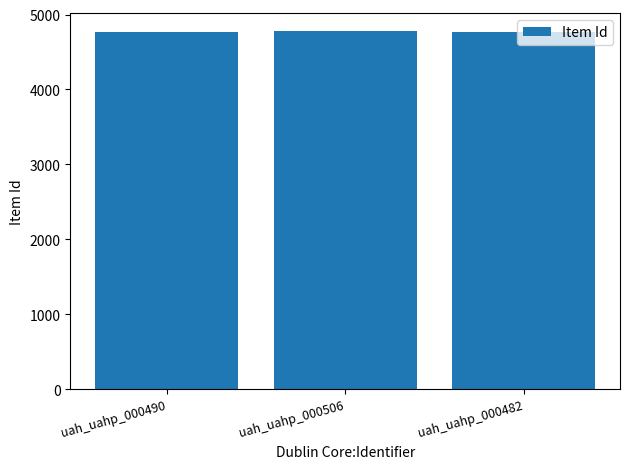

Approximately how many times larger is the value at uah_uahp_000506 compared to uah_uahp_000490?

1.0